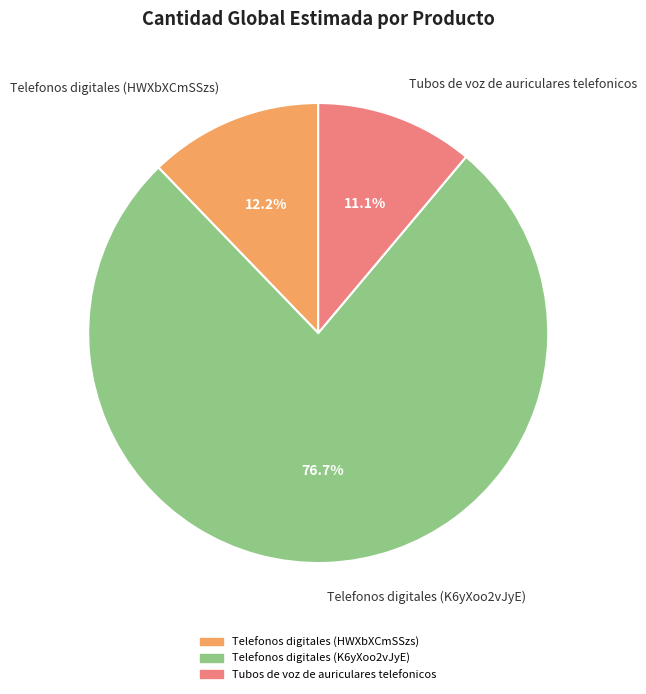

Does Tubos de voz de auriculares telefonicos account for over 50% of the chart?

No